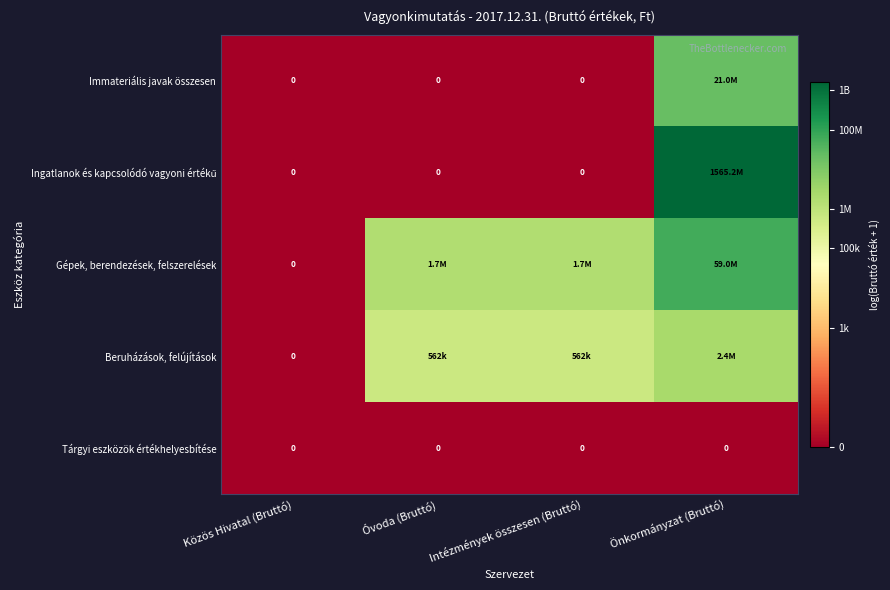

Count the number of data series in this chart.

5